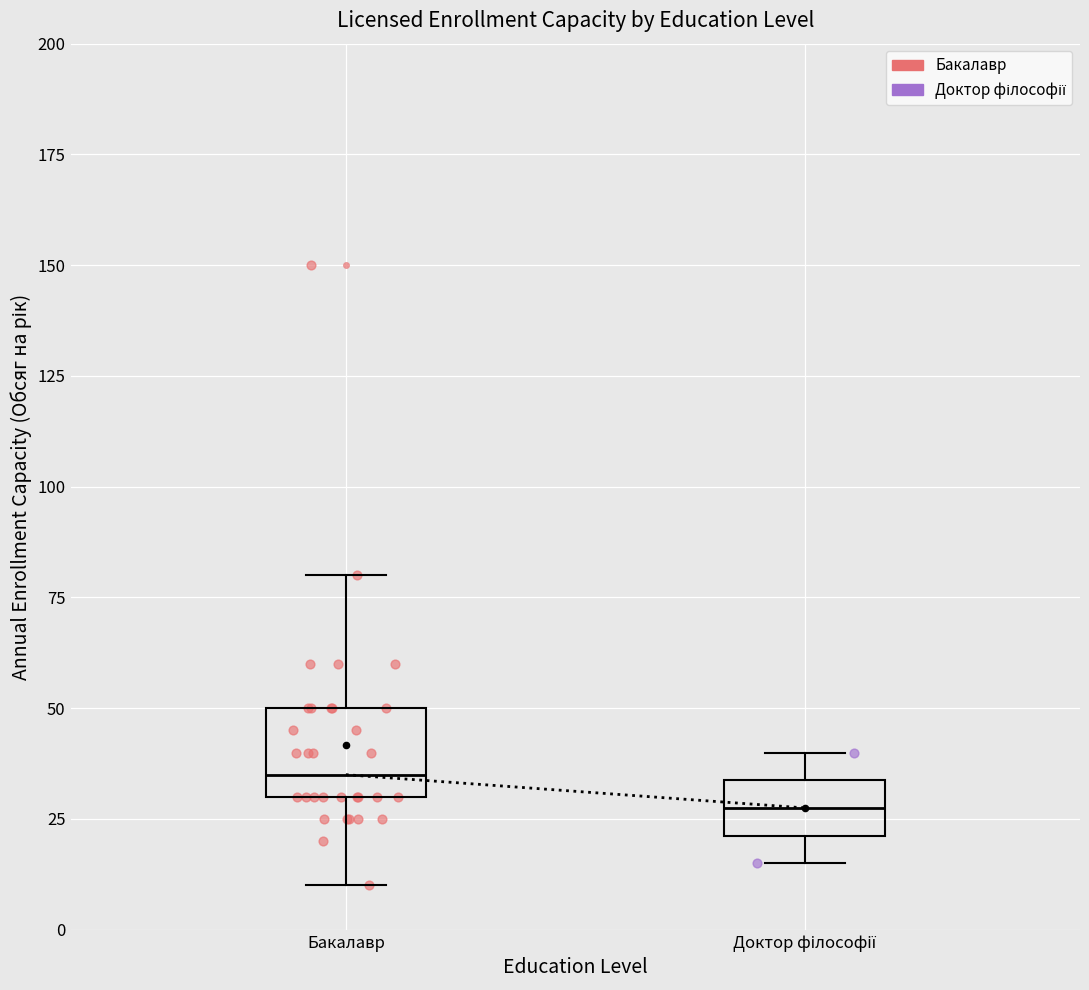

Which box is the tallest, from its lower edge to its upper edge?

Бакалавр